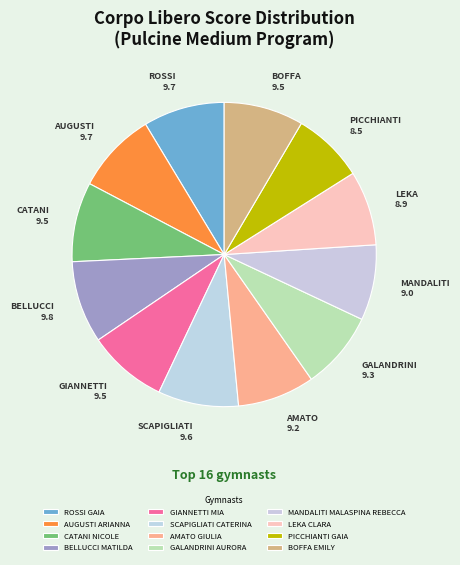

True or false: GALANDRINI AURORA accounts for 19% of the total.

False